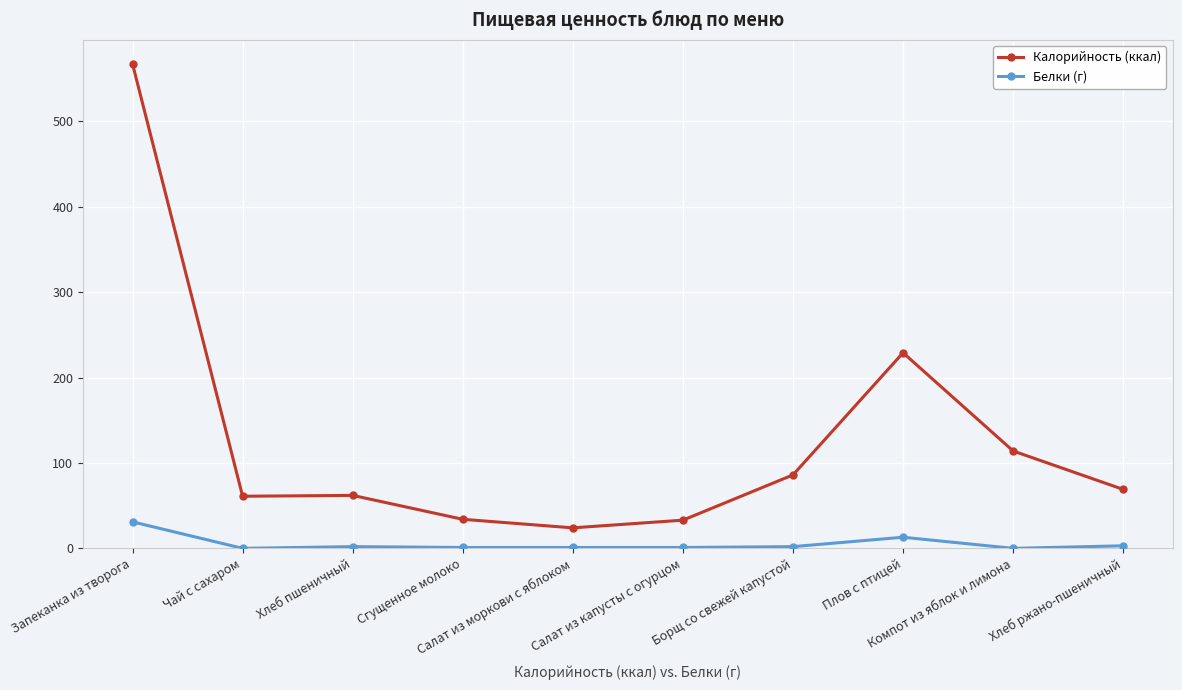

What is the greatest value displayed?

567